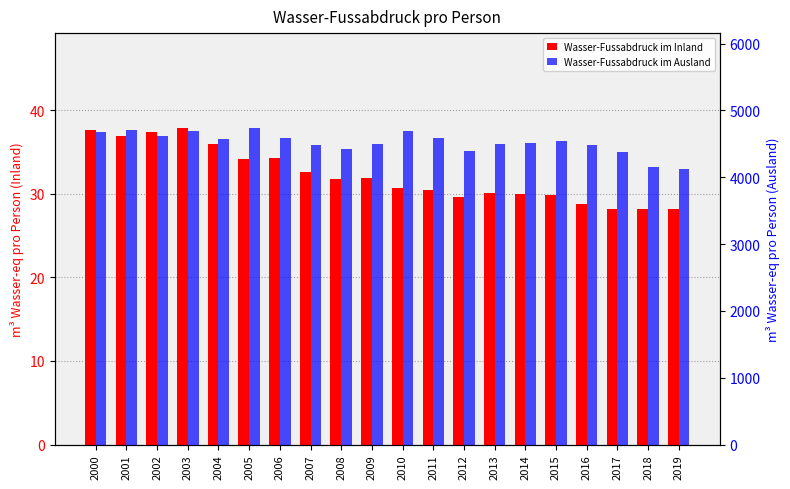

What is the difference between the Wasser-Fussabdruck im Inland values at 2006 and 2000?

3.3